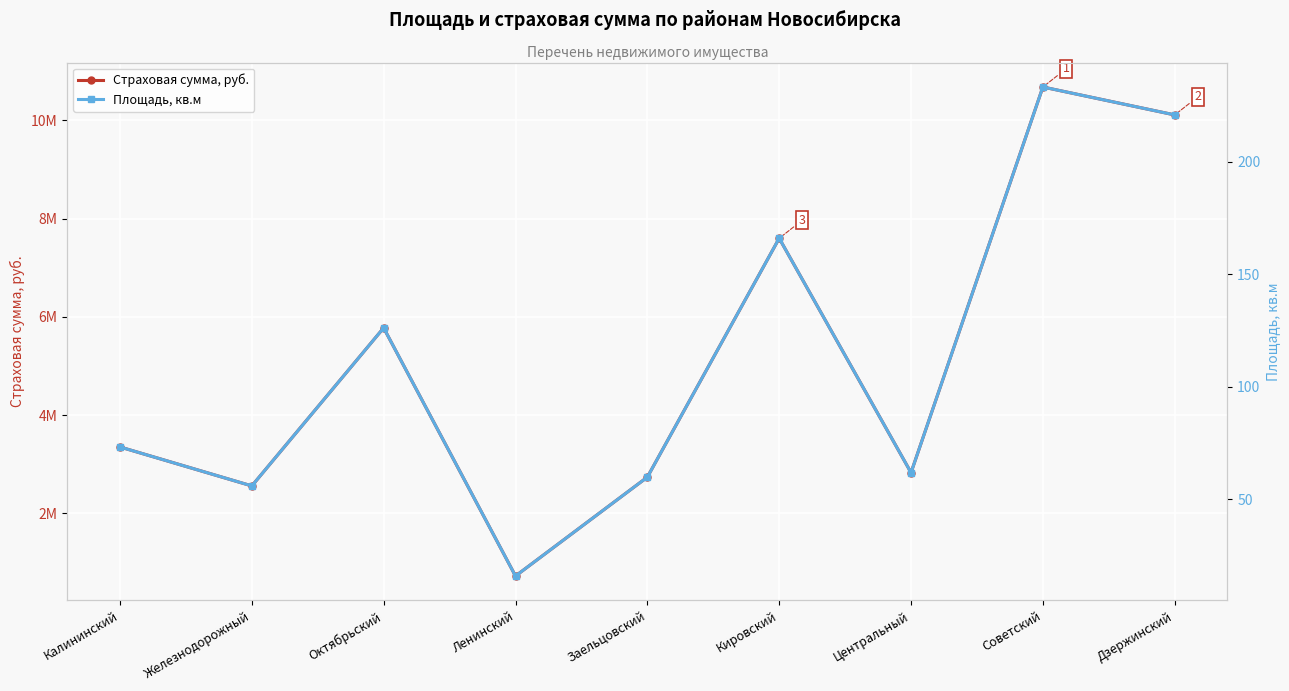

Reading left to right, transcribe all the data shown in this chart.

Страховая сумма, руб.: Калининский=3352706.4	Железнодорожный=2560331.8	Октябрьский=5775632.2	Ленинский=727335.8	Заельцовский=2738959.6	Кировский=7598551.8	Центральный=2830563.6	Советский=10676446.2	Дзержинский=10108501.4
Площадь, кв.м: Калининский=73.2	Железнодорожный=55.9	Октябрьский=126.1	Ленинский=15.9	Заельцовский=59.8	Кировский=165.9	Центральный=61.8	Советский=233.1	Дзержинский=220.7